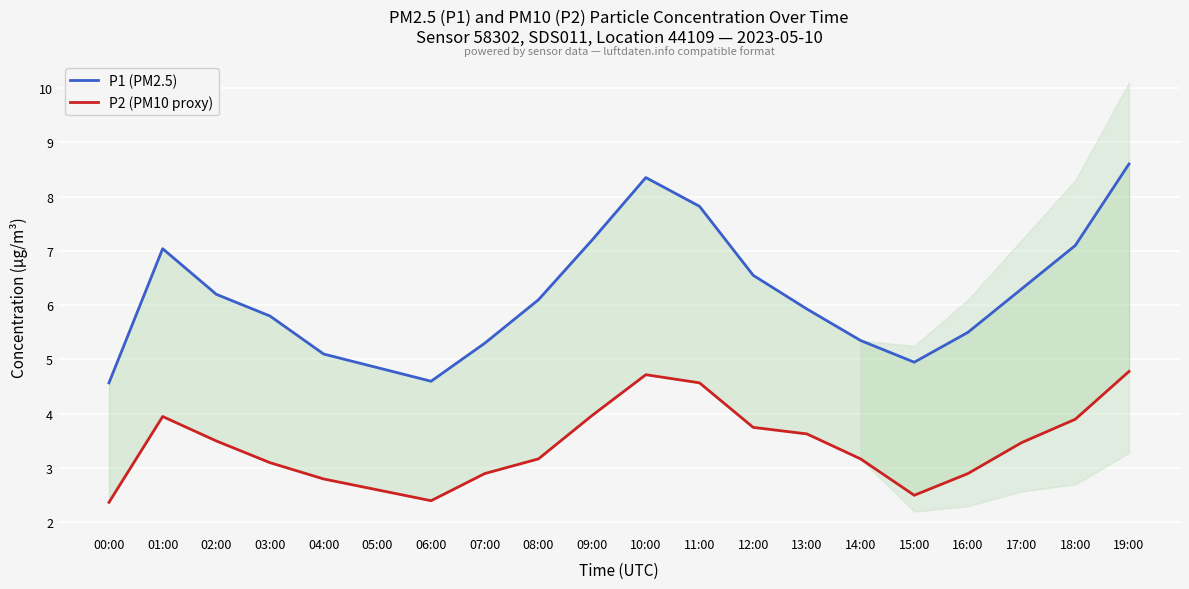

Reading left to right, transcribe all the data shown in this chart.

P1 (PM2.5): 00:00=4.6	01:00=7.0	02:00=6.2	03:00=5.8	04:00=5.1	05:00=4.8	06:00=4.6	07:00=5.3	08:00=6.1	09:00=7.2	10:00=8.3	11:00=7.8	12:00=6.5	13:00=5.9	14:00=5.3	15:00=5.0	16:00=5.5	17:00=6.3	18:00=7.1	19:00=8.6
P2 (PM10 proxy): 00:00=2.4	01:00=4.0	02:00=3.5	03:00=3.1	04:00=2.8	05:00=2.6	06:00=2.4	07:00=2.9	08:00=3.2	09:00=4.0	10:00=4.7	11:00=4.6	12:00=3.8	13:00=3.6	14:00=3.2	15:00=2.5	16:00=2.9	17:00=3.5	18:00=3.9	19:00=4.8